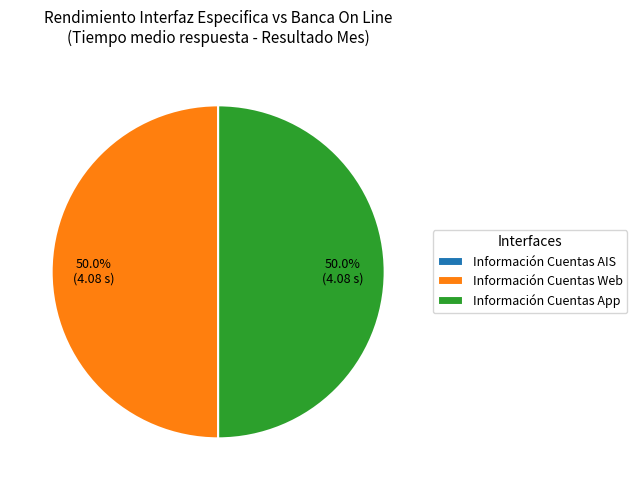

What percentage is NOT represented by Información Cuentas App?

50.0%